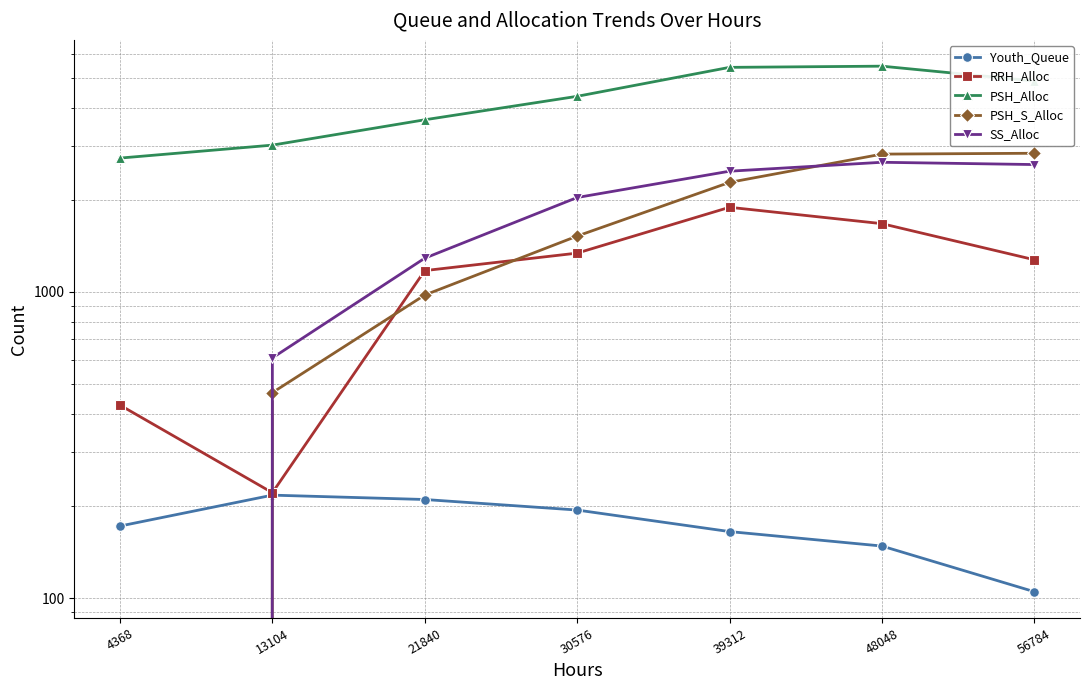

In RRH_Alloc, how many points are lower than both neighbors (excluding endpoints)?

1